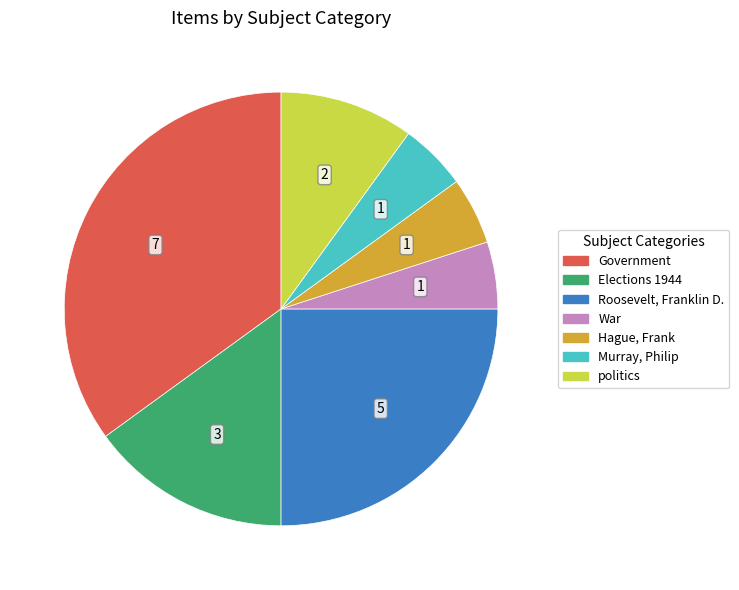

Which slice is the largest?

Government